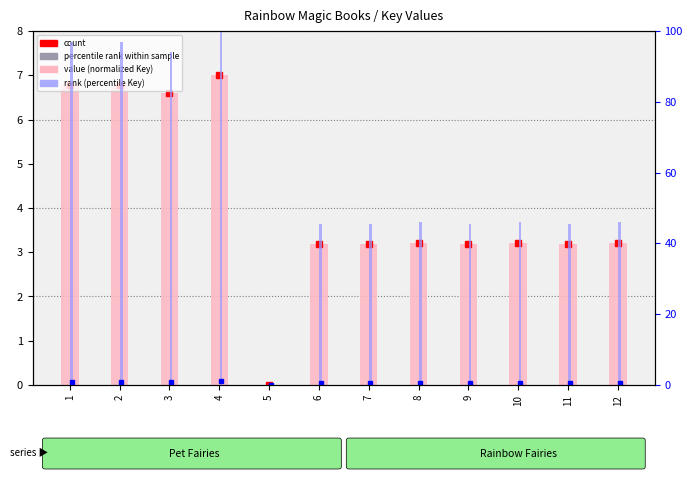

What is the value of the value (normalized Key) bar at the 8th from the left?

3.2